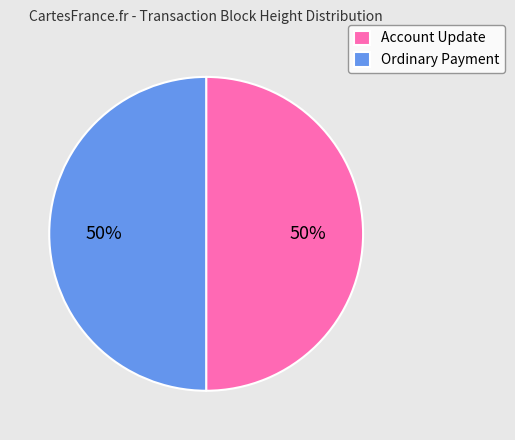

True or false: Ordinary Payment accounts for 56% of the total.

False